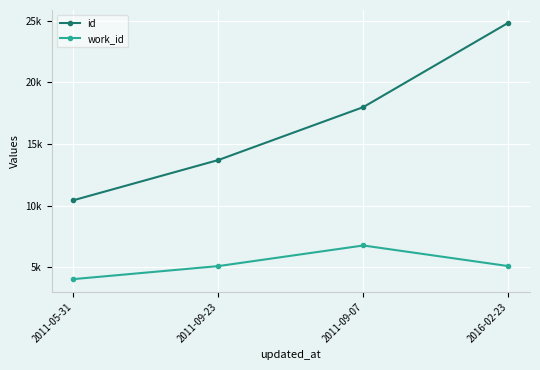

Which series has the largest range (max minus min)?

id